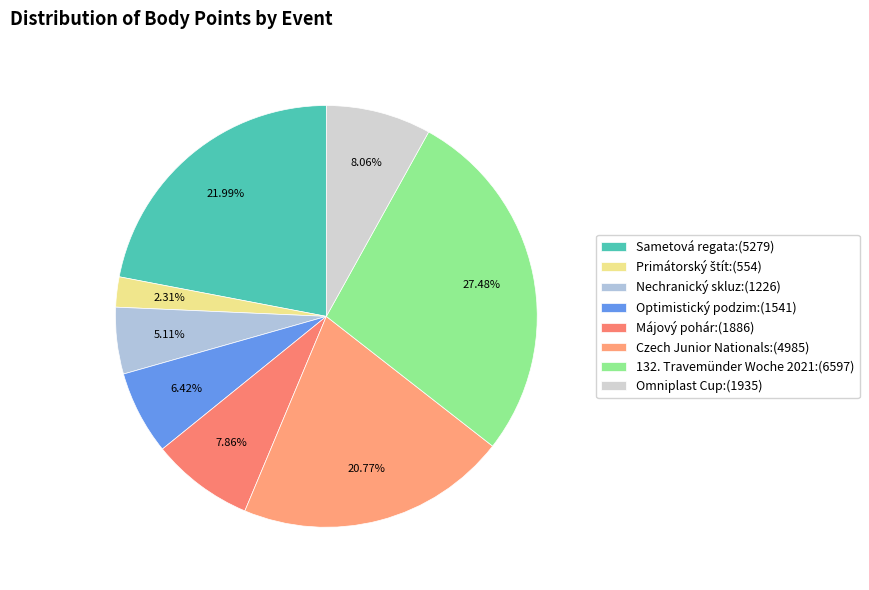

How many segments does this pie chart have?

8